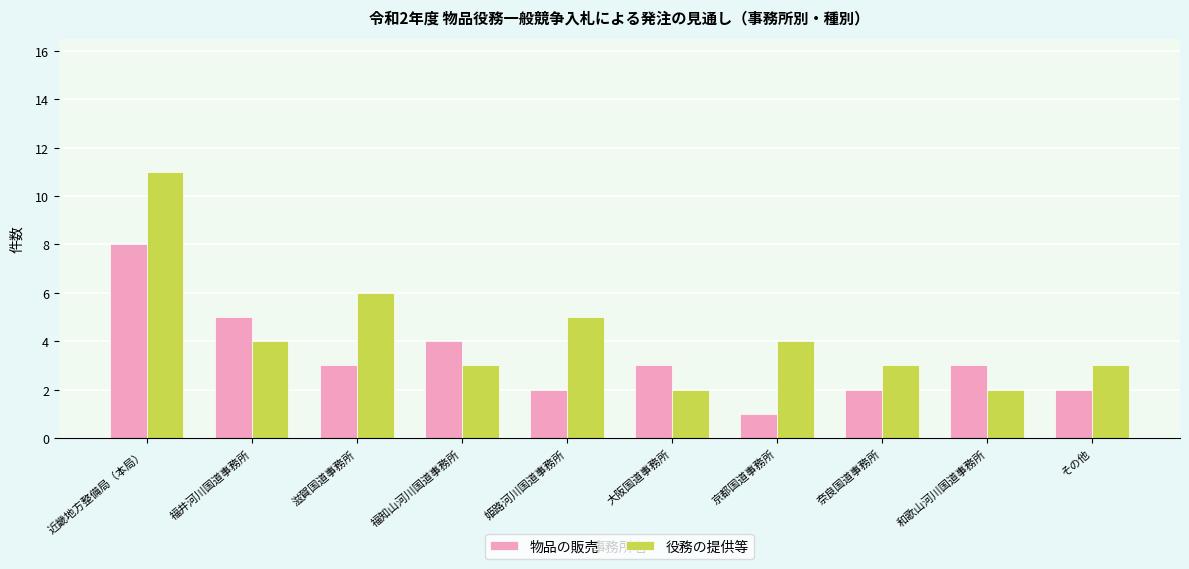

How many series are shown in this chart?

2